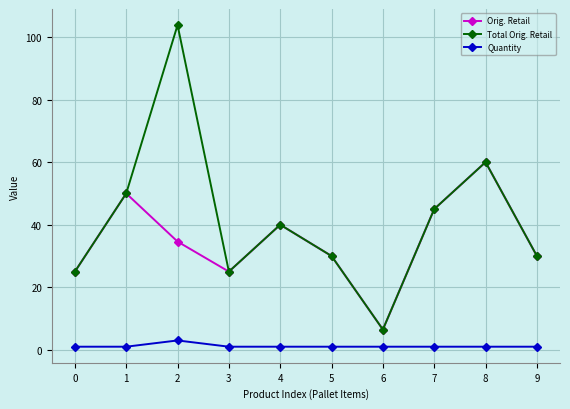

Which series has the largest range (max minus min)?

Total Orig. Retail